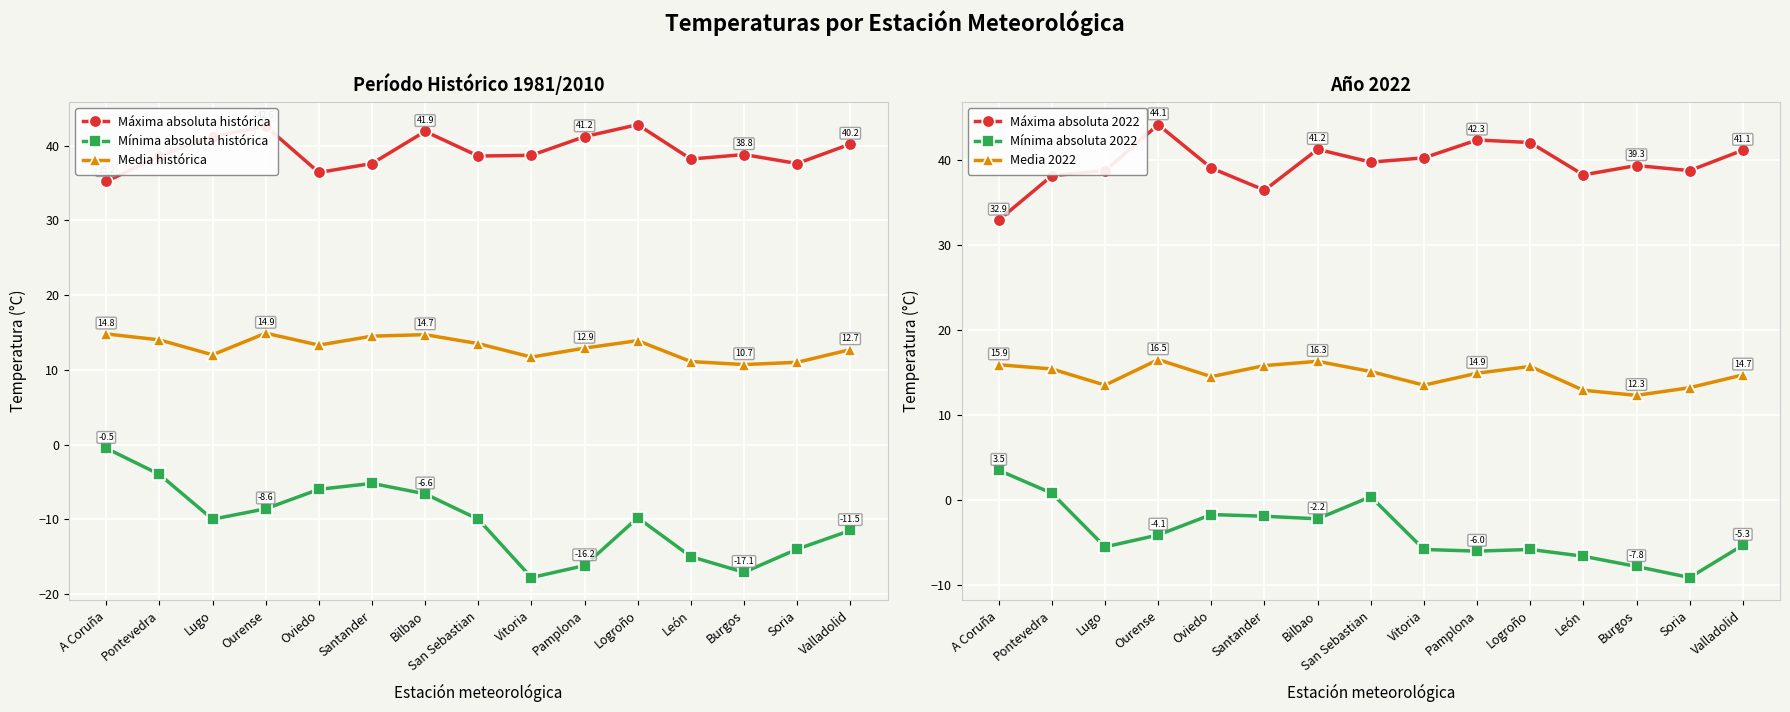

Where is the first local minimum for Máxima absoluta 2022?

Santander